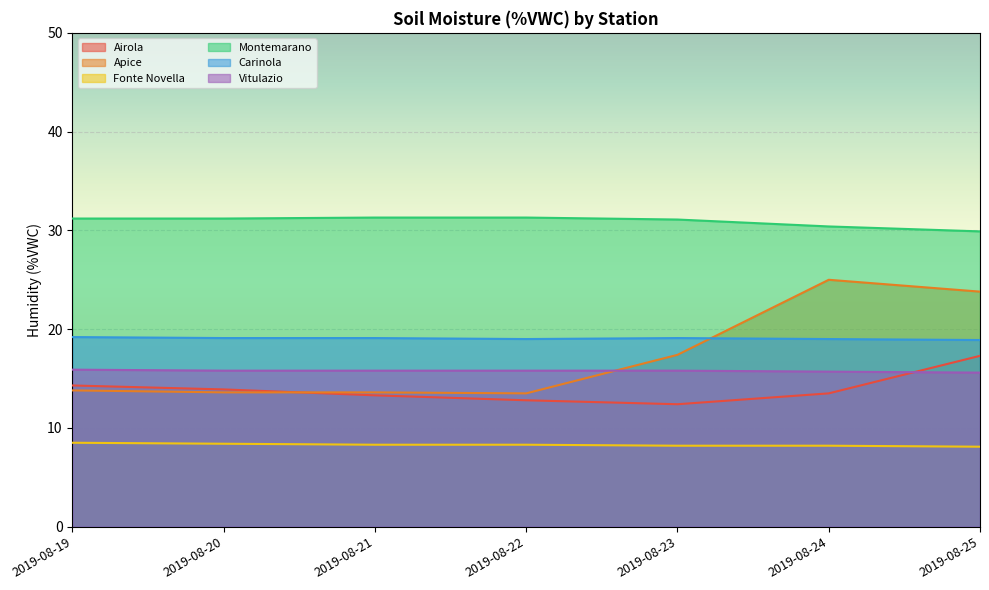

What is the total value across all series at 2019-08-20?

102.0